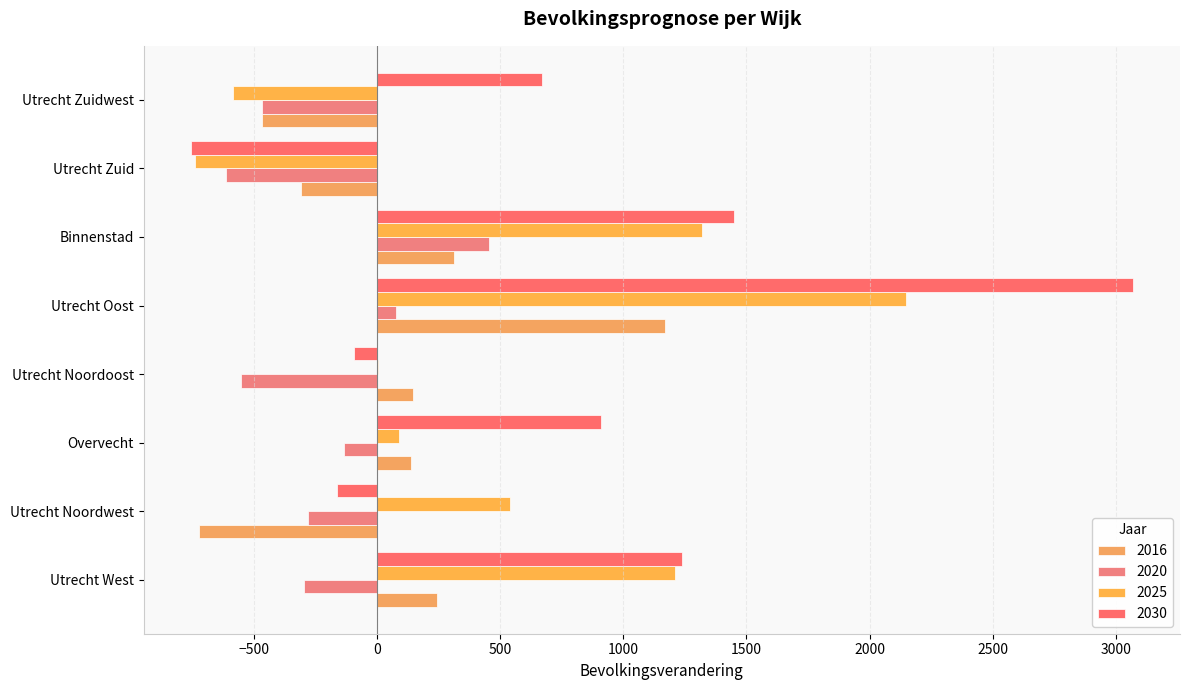

The value of 2016 at Utrecht Zuid is -311. True or false?

True